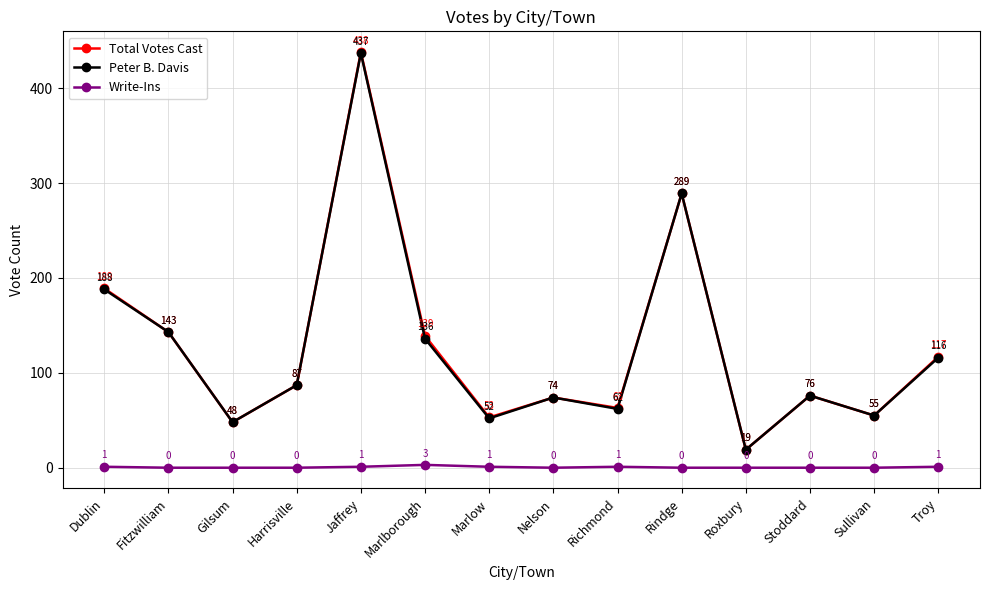

Which series changed the most between Harrisville and Troy?

Total Votes Cast